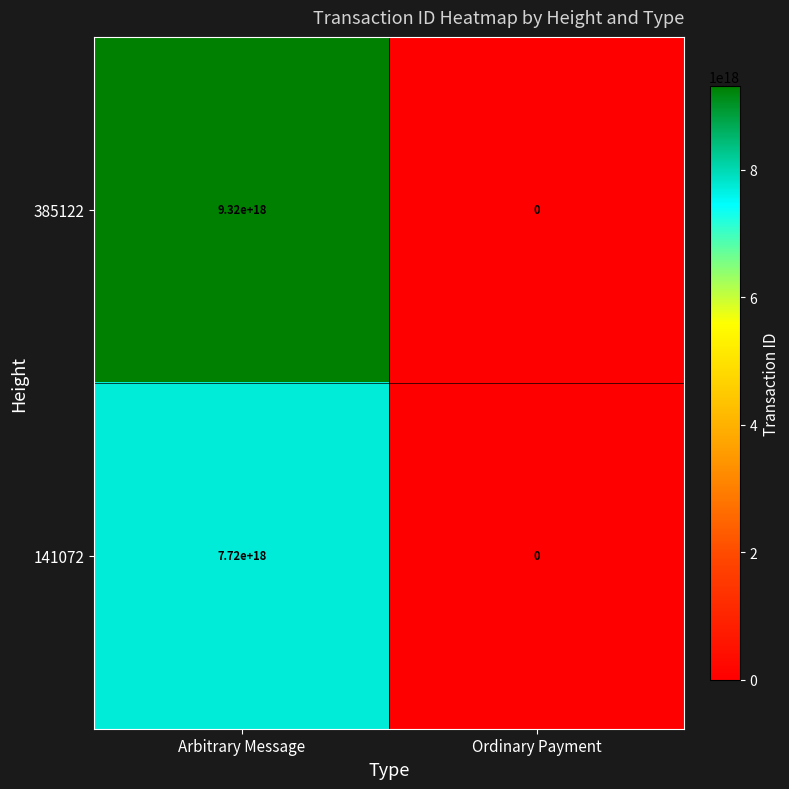

Rank the series by their average value, from lowest to highest.

141072, 385122